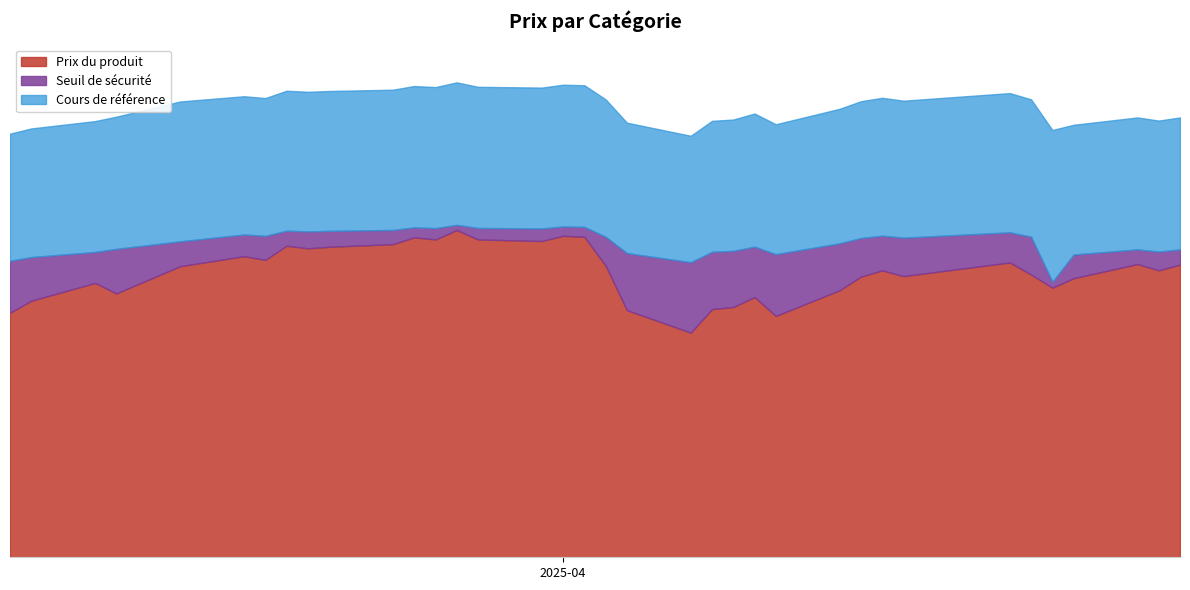

Rank the categories by Prix du produit value from lowest to highest.

2025-04-07, 2025-04-11, 2025-03-06, 2025-04-04, 2025-04-08, 2025-04-09, 2025-03-07, 2025-04-10, 2025-03-11, 2025-04-14, 2025-04-24, 2025-03-10, 2025-04-25, 2025-04-15, 2025-04-17, 2025-04-23, 2025-04-29, 2025-04-16, 2025-03-14, 2025-04-03, 2025-04-30, 2025-04-28, 2025-04-22, 2025-03-18, 2025-03-17, 2025-03-20, 2025-03-21, 2025-03-19, 2025-03-24, 2025-03-31, 2025-03-28, 2025-03-26, 2025-03-25, 2025-04-02, 2025-04-01, 2025-03-27